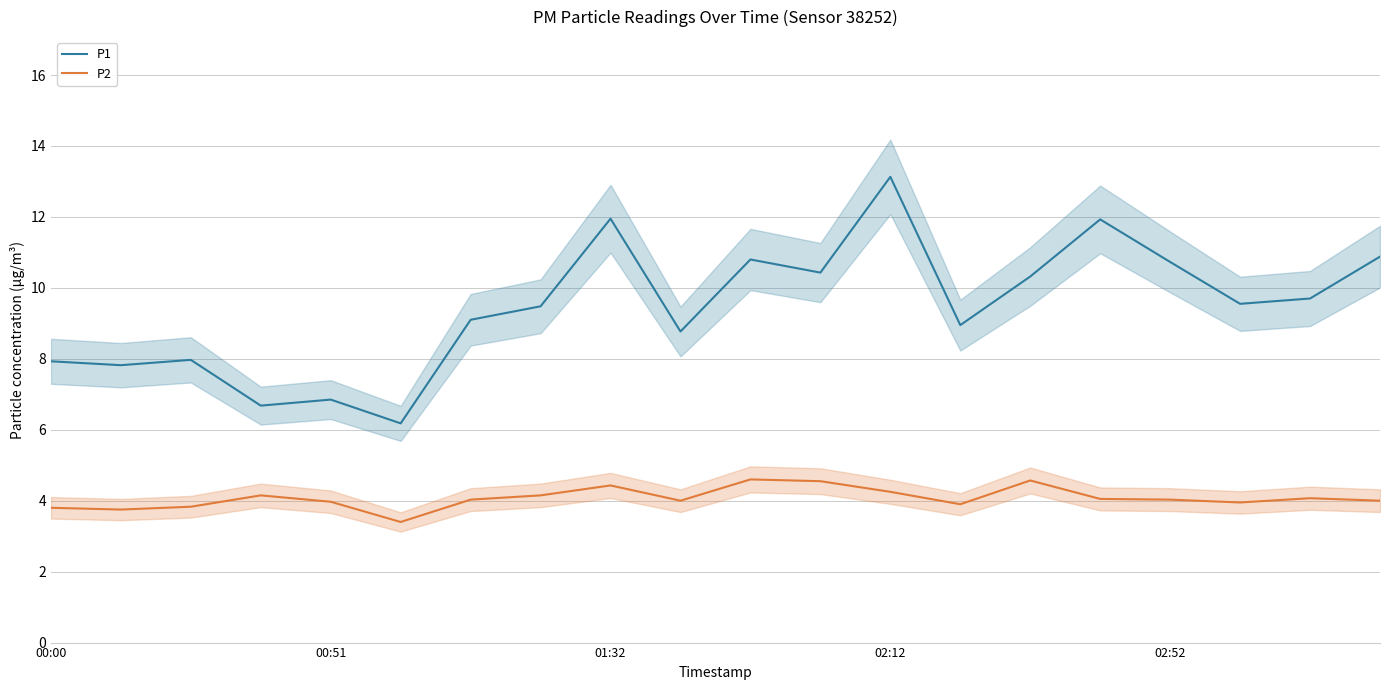

What is the difference between the second highest and second lowest values in the P2 series?

0.8